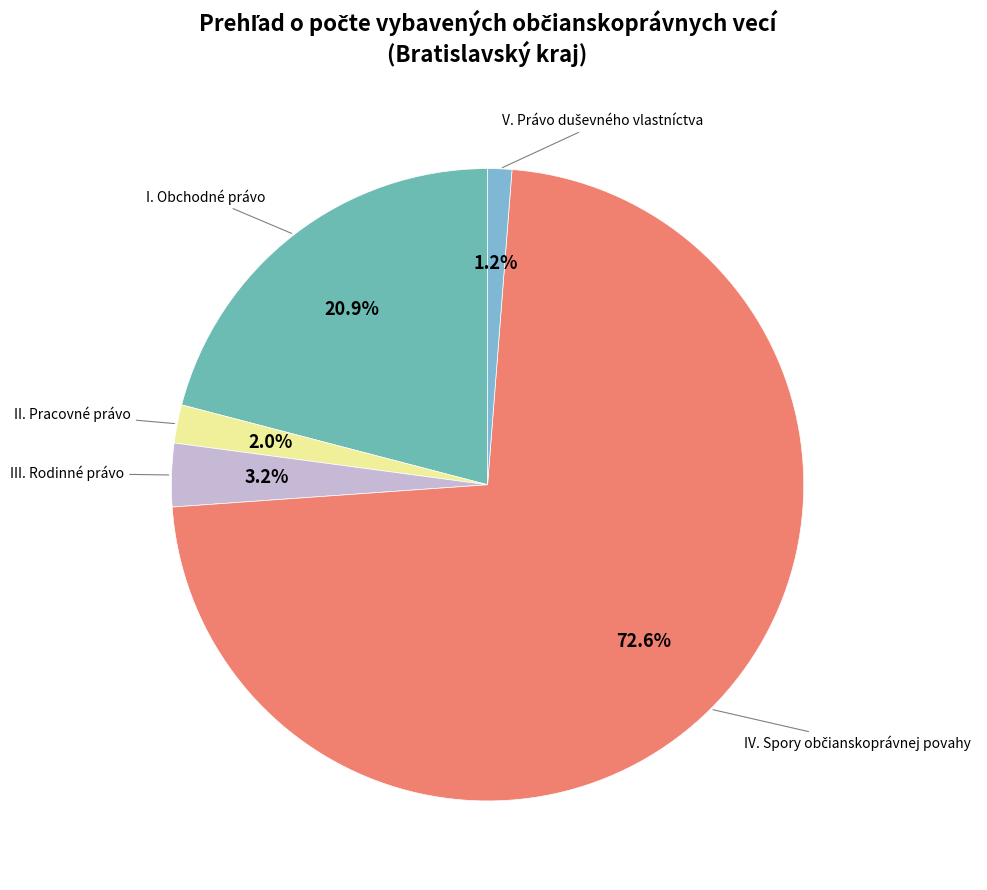

How many segments does this pie chart have?

5